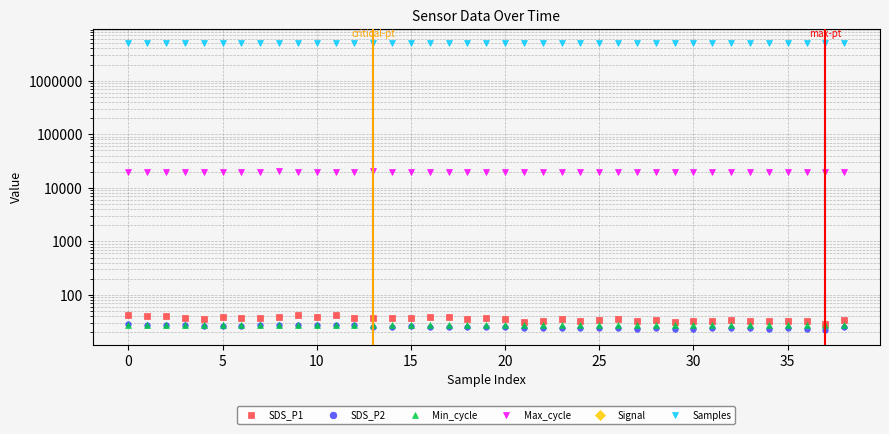

What is the difference between the maximum and minimum values in the Max_cycle series?

451.0